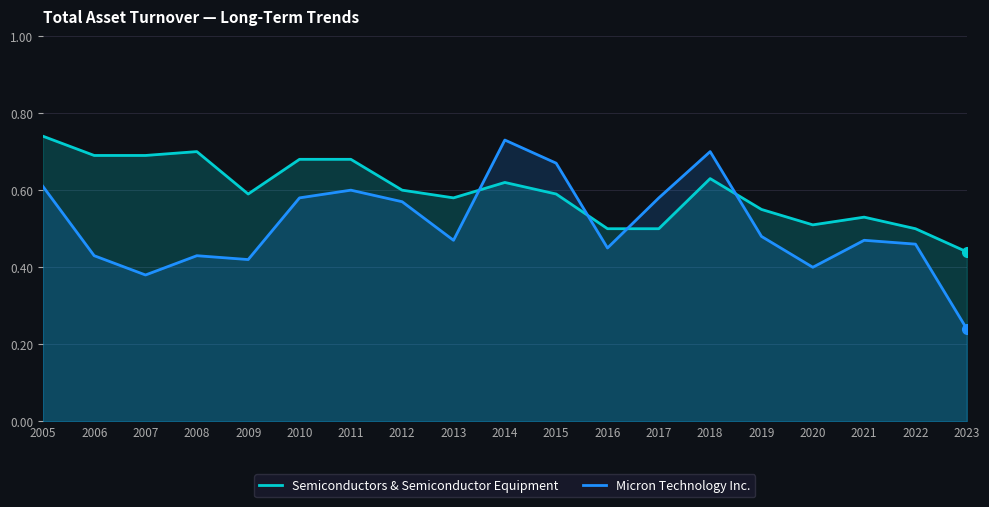

What is the value of the Micron Technology Inc. point at the 13th from the left?

0.6